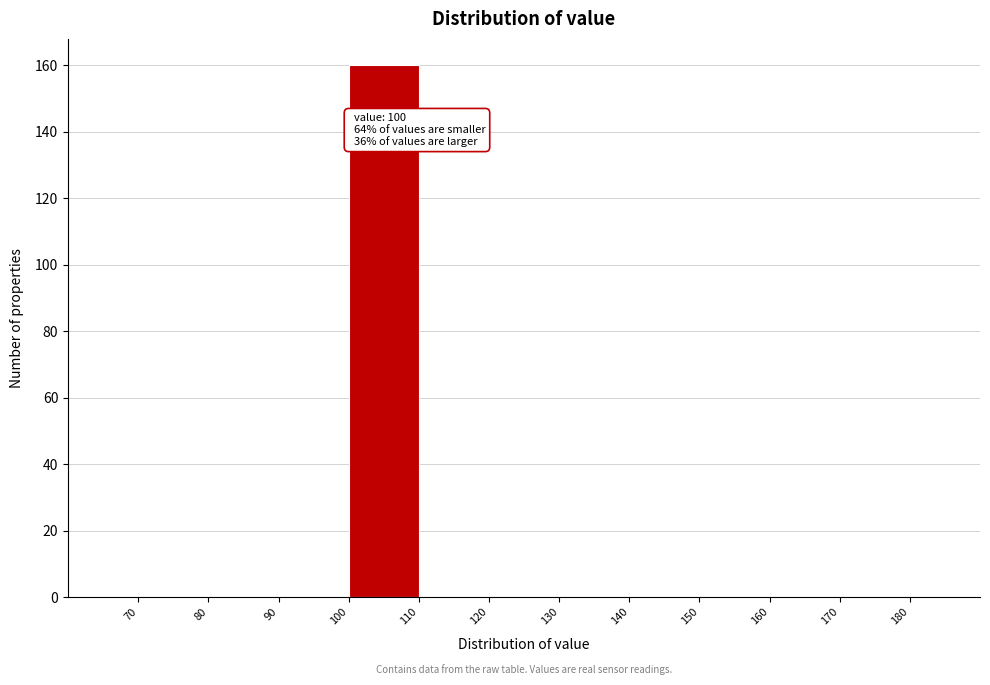

Over which range of the x-axis is the bar tallest?

100 to 110